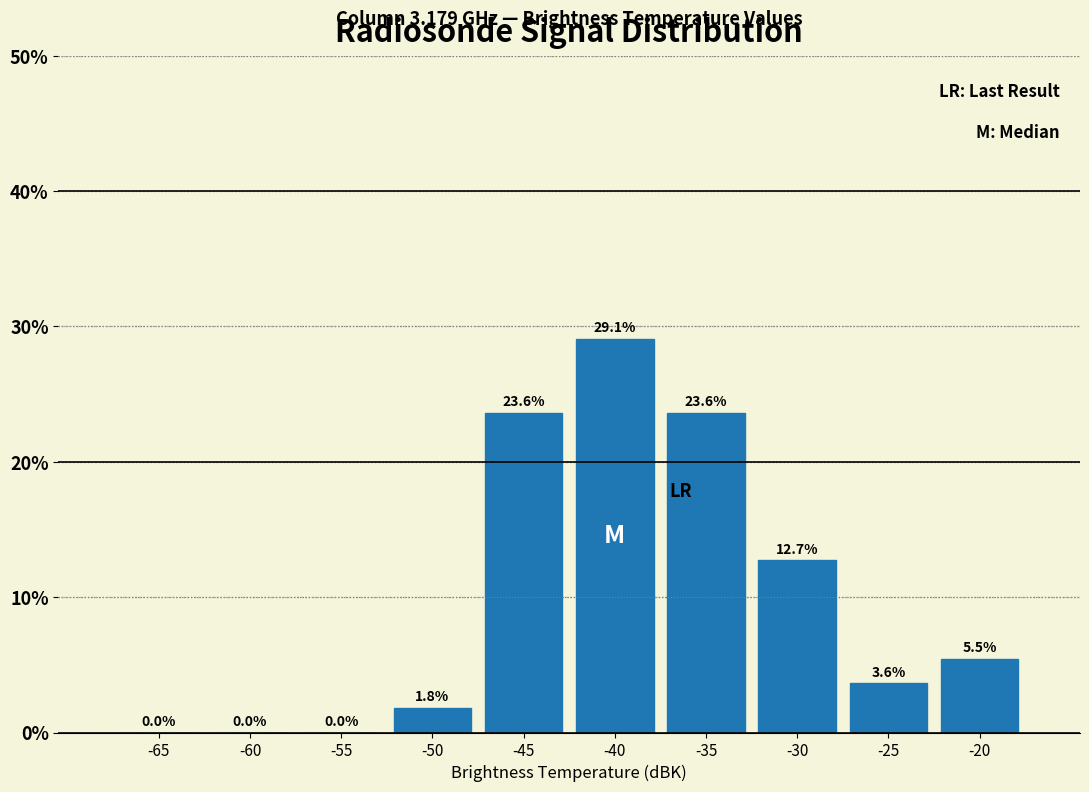

Reading right to left, transcribe all the data shown in this chart.

-20=5.5	-25=3.6	-30=12.7	-35=23.6	-40=29.1	-45=23.6	-50=1.8	-55=0.0	-60=0.0	-65=0.0